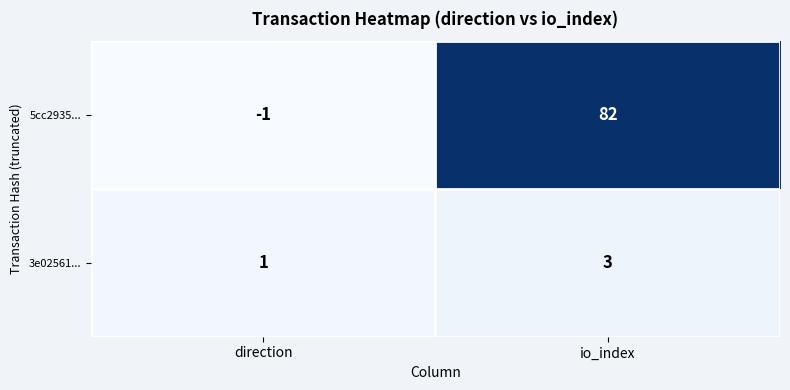

Reading left to right, what are all the values shown in this chart?

5cc2935...: direction=-1	io_index=82
3e02561...: direction=1	io_index=3